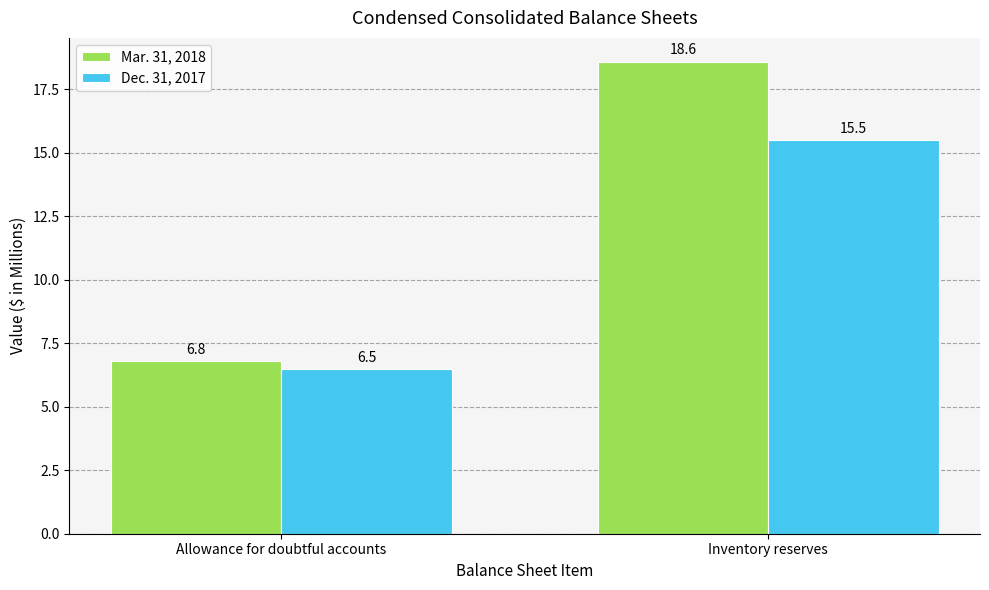

Which category has the highest value in the Dec. 31, 2017 series?

Inventory reserves